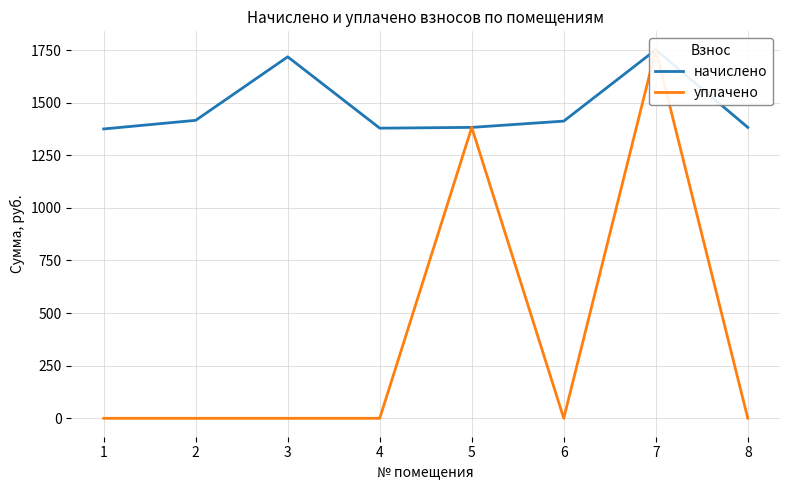

At 4, list the series in order from smallest to largest.

уплачено, начислено